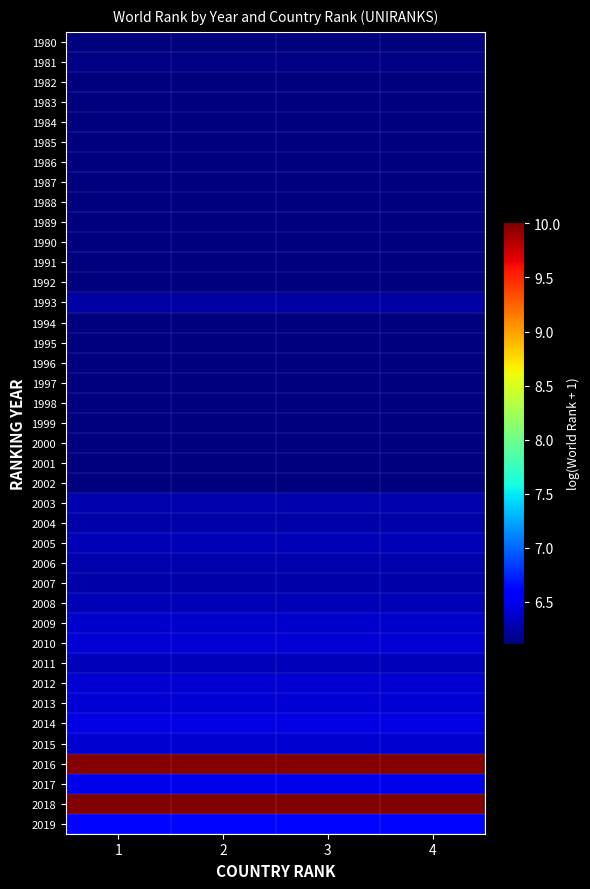

At how many categories does at least one series exceed 6?

4